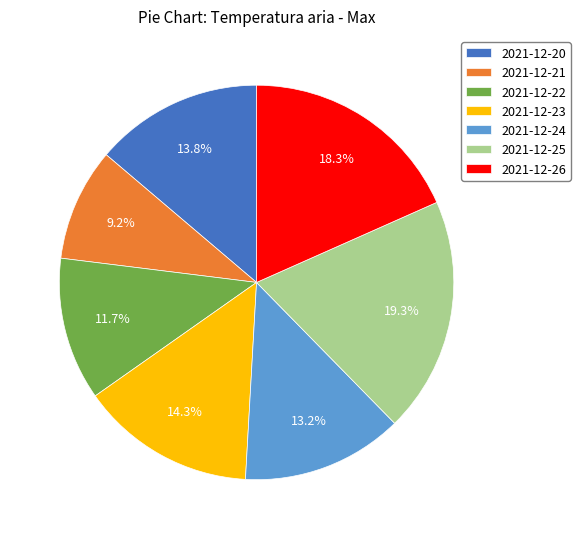

Which has a higher value, 2021-12-22 or 2021-12-21?

2021-12-22